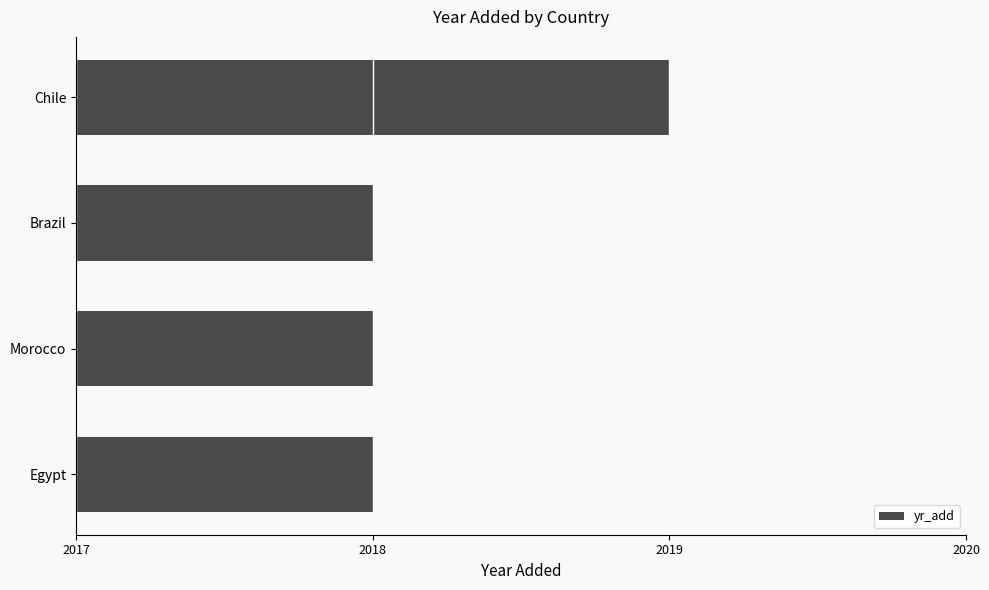

What is the ratio of the value at Brazil to the value at Egypt?

1.0